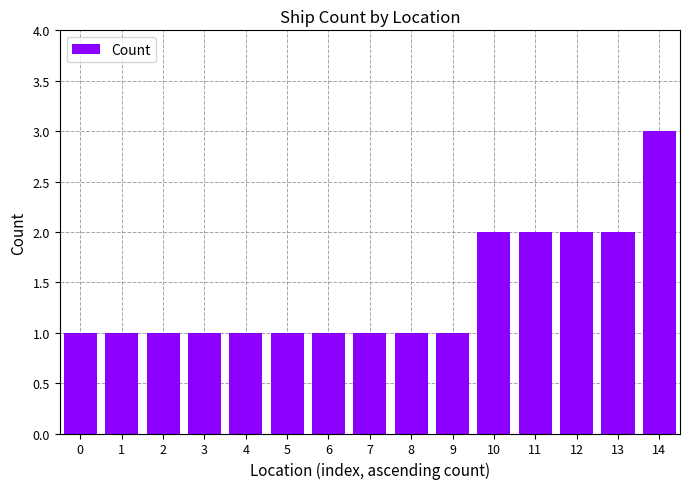

What is the ratio of the value at 2 to the value at 7?

1.0